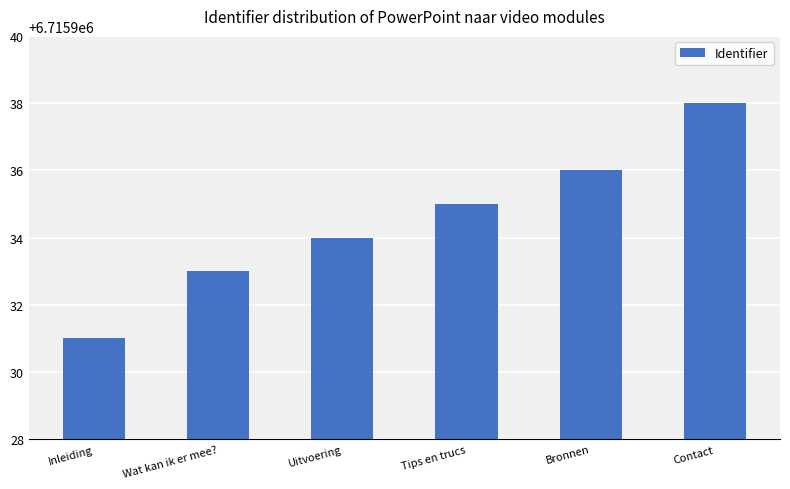

What is the value of the 4th bar from the left?

6715935